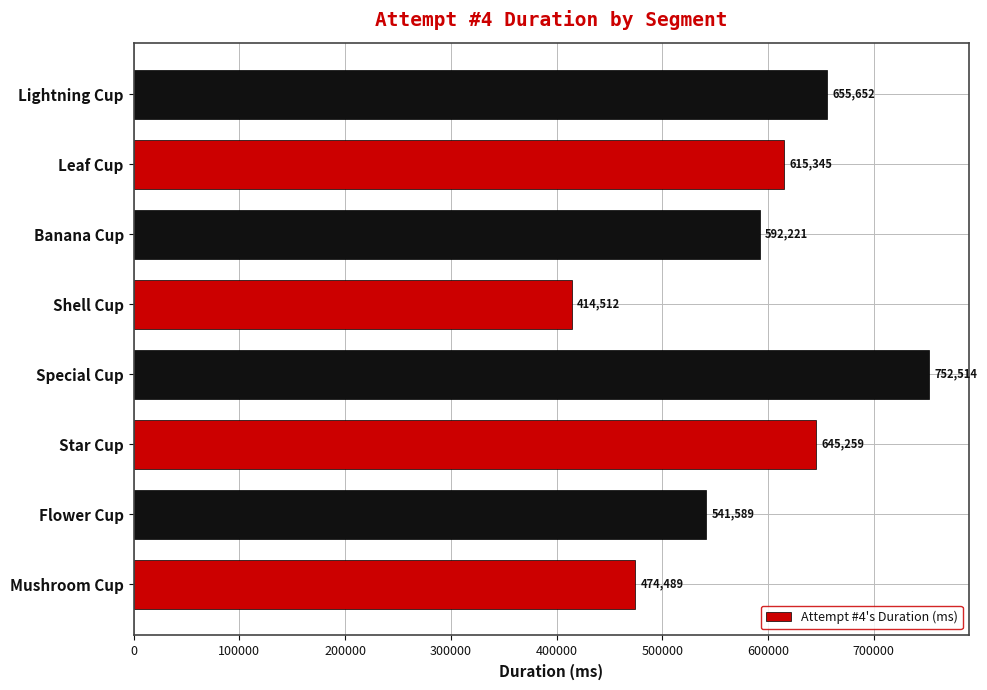

Reading bottom to top, transcribe all the data shown in this chart.

474489	541589	645259	752514	414512	592221	615345	655652